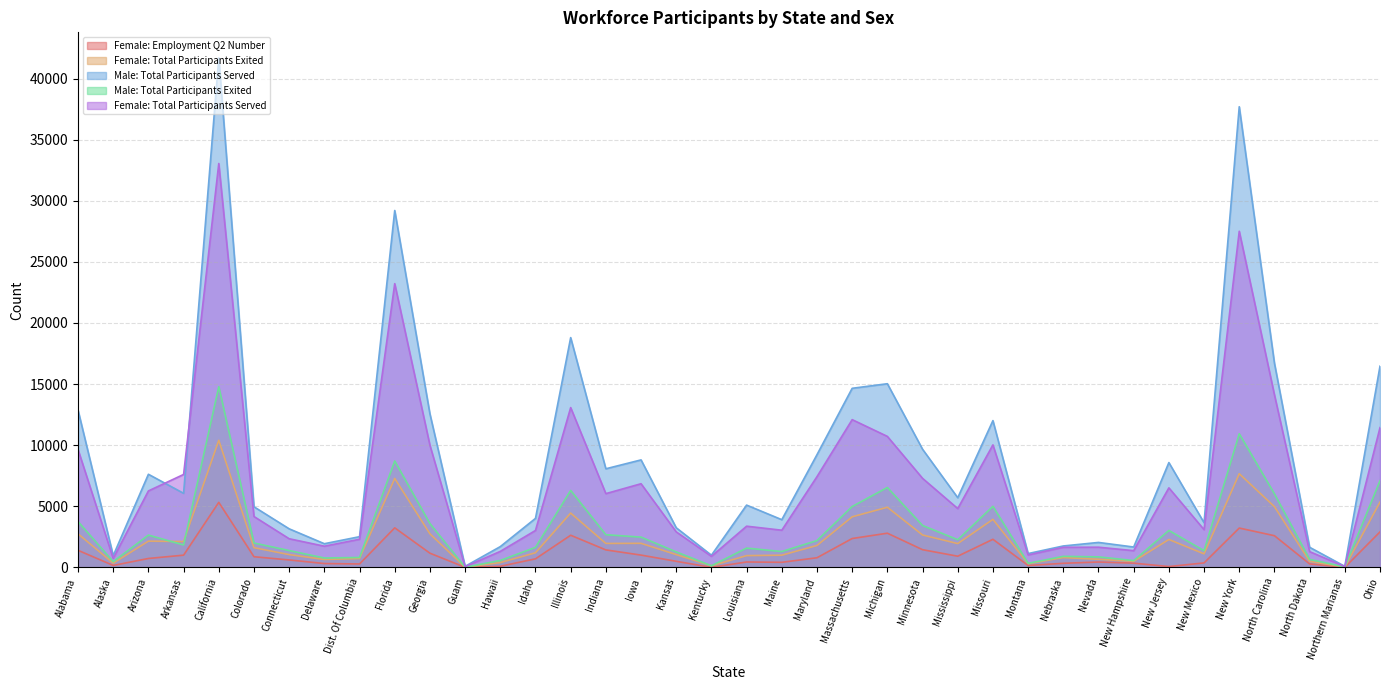

True or false: Female: Total Participants Served has a value of 1226 at Kentucky.

False